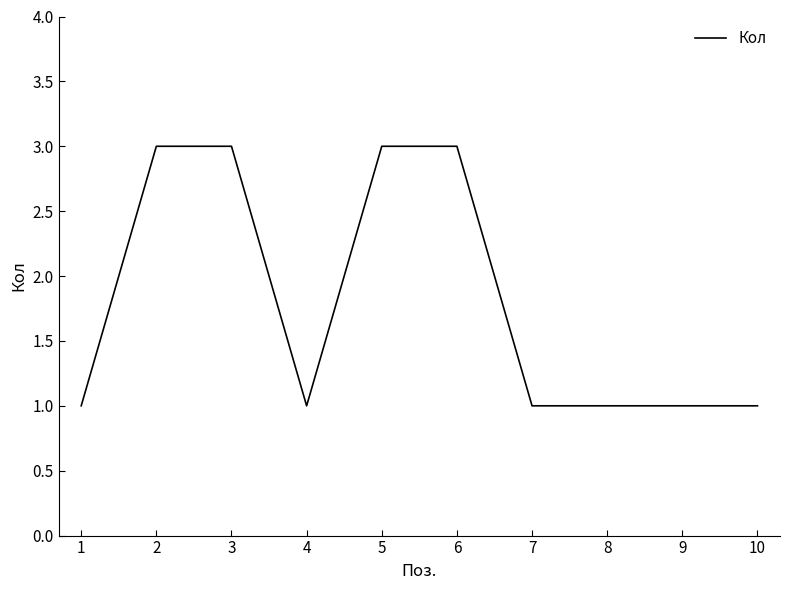

Approximately how many times larger is the value at 9 compared to 5?

0.3